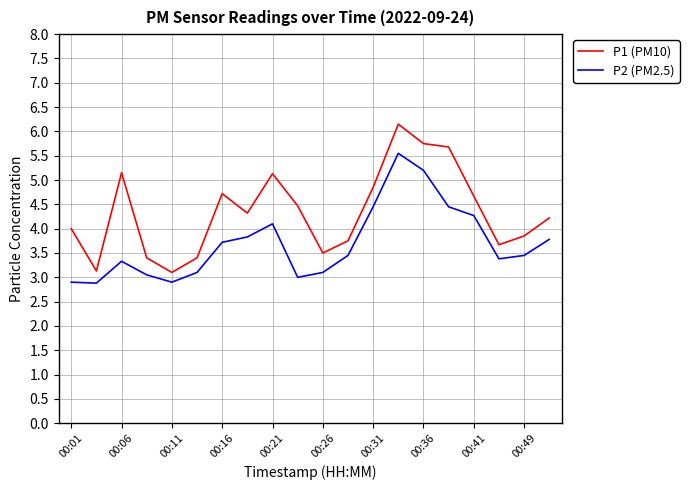

True or false: P1 (PM10) and P2 (PM2.5) cross at least once.

False